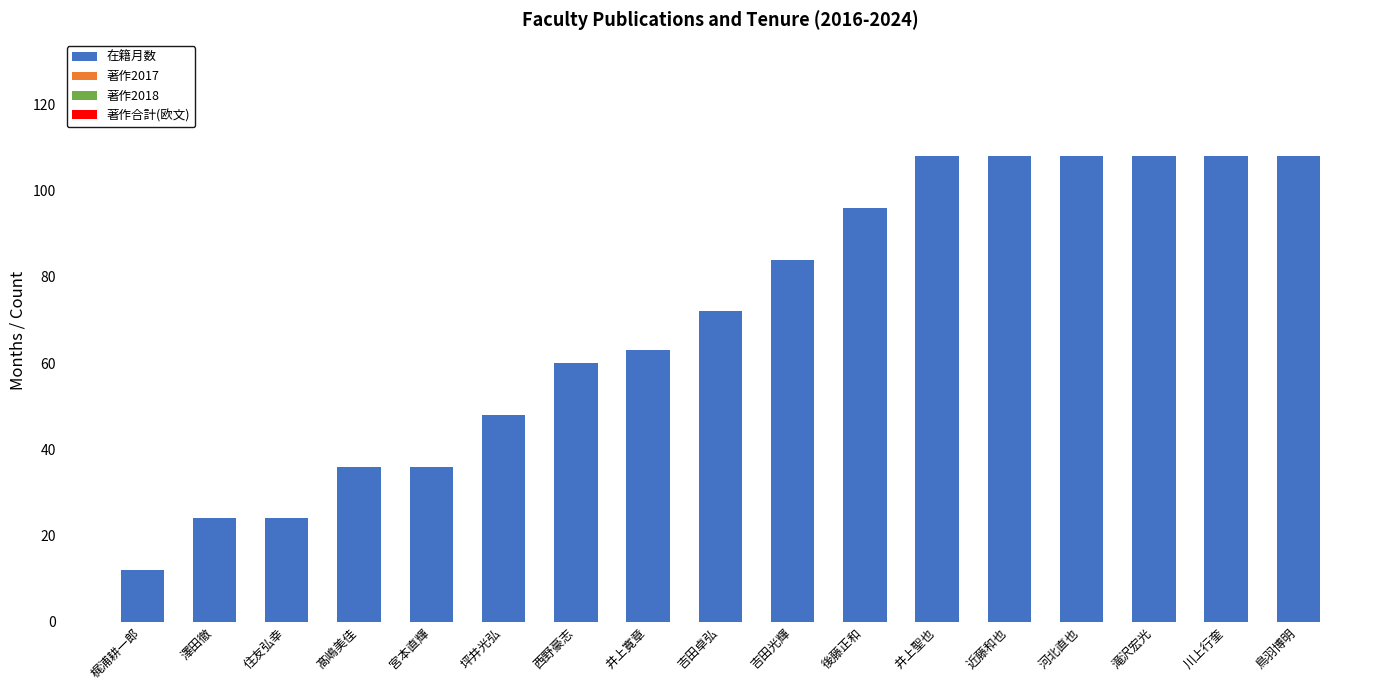

What is the approximate value at 後藤正和, to the nearest 5?

95